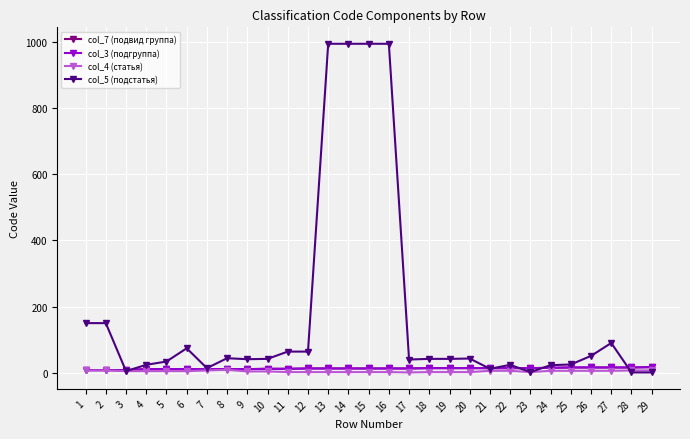

List the labels in order of col_5 (подстатья) value, largest first.

13, 14, 15, 16, 1, 2, 27, 6, 11, 12, 26, 8, 20, 10, 18, 19, 9, 17, 5, 25, 4, 22, 24, 7, 21, 3, 23, 28, 29